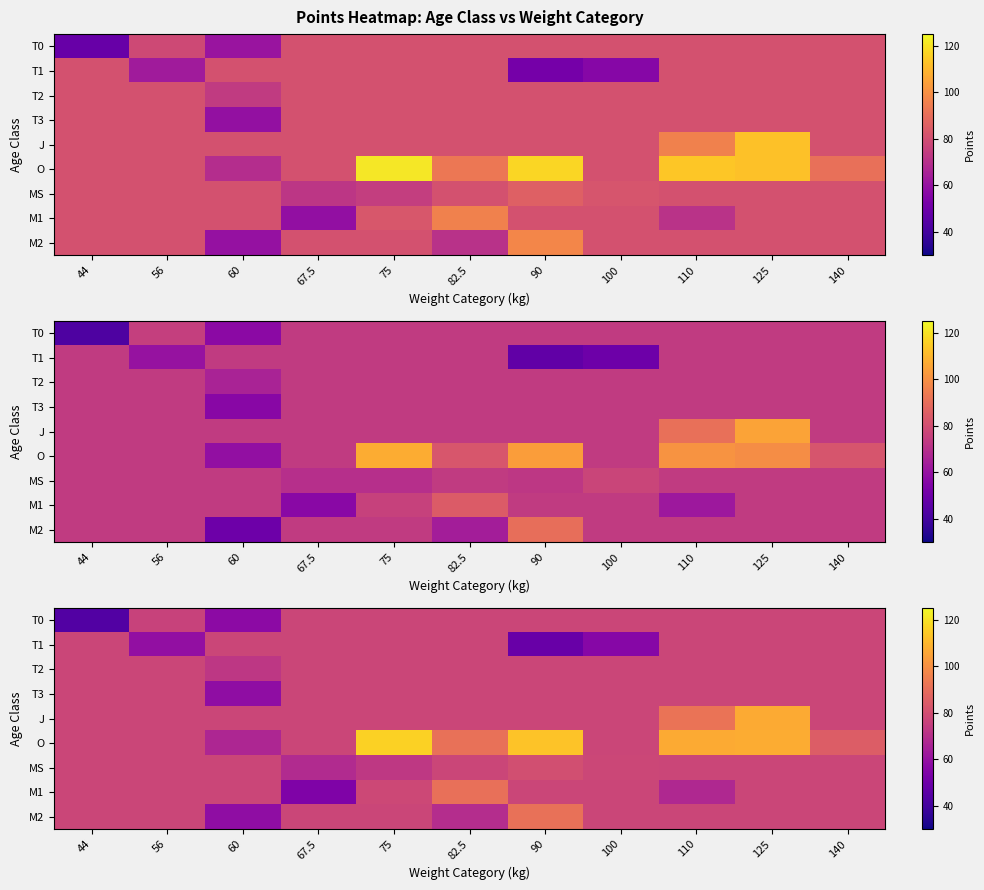

At which category is the sum across all series the highest?

125